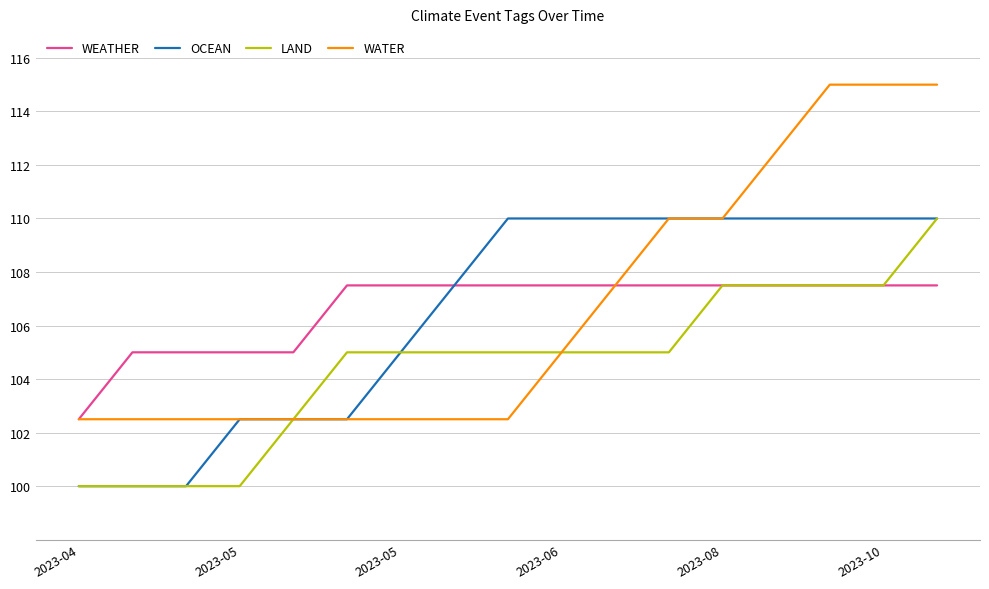

At how many categories does at least one series exceed 112?

4